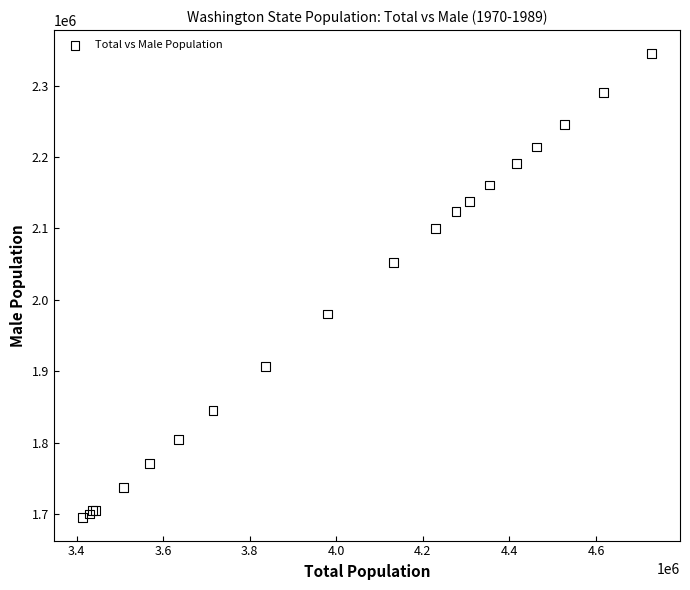

What Y value in the scatter plot is closest to 2020474?

2052307